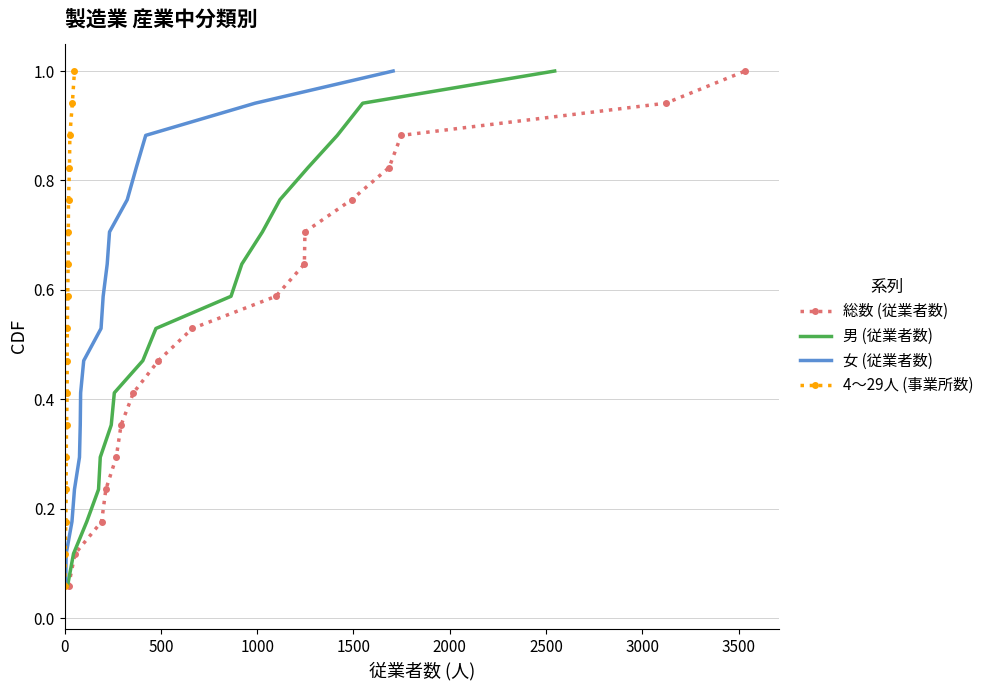

At how many categories does at least one series exceed 0?

17